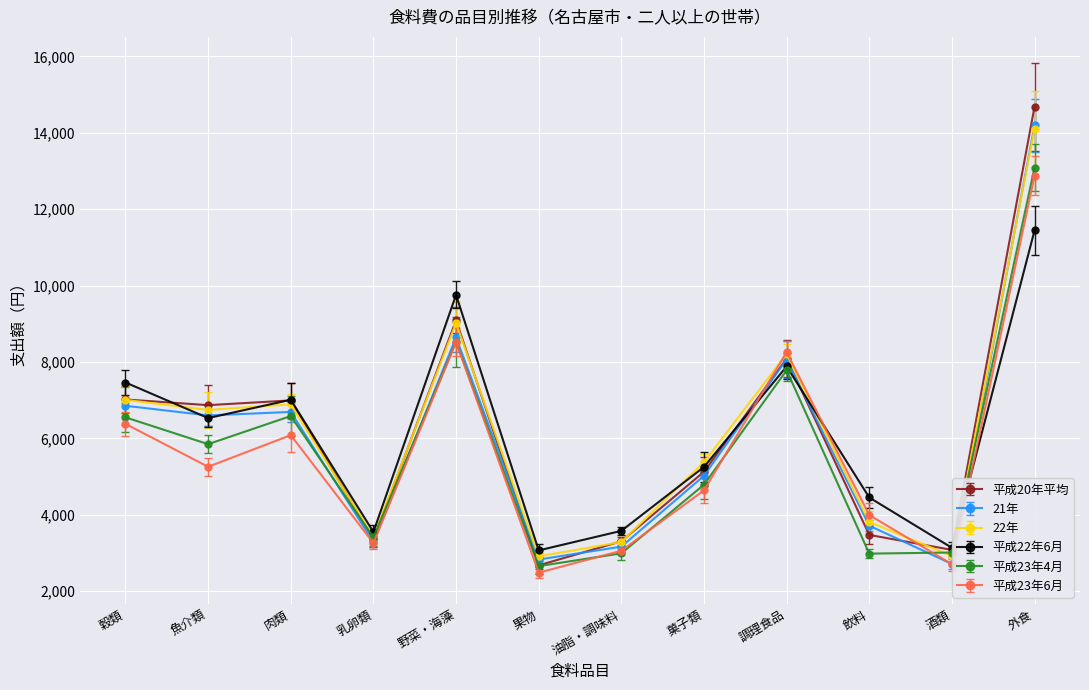

True or false: 平成23年4月 has a value of 1098 at 油脂・調味料.

False